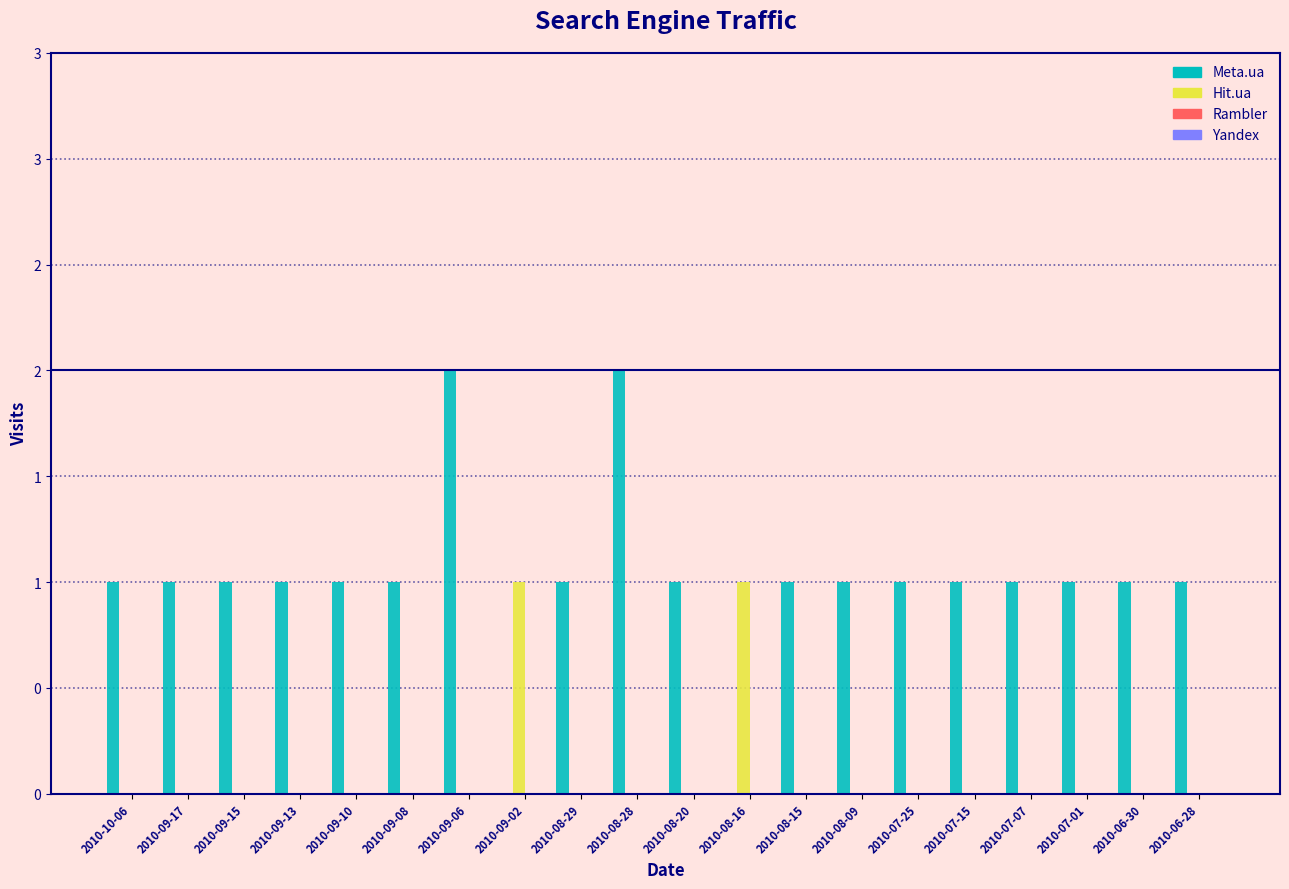

Rank the categories by Meta.ua value from lowest to highest.

2010-09-02, 2010-08-16, 2010-10-06, 2010-09-17, 2010-09-15, 2010-09-13, 2010-09-10, 2010-09-08, 2010-08-29, 2010-08-20, 2010-08-15, 2010-08-09, 2010-07-25, 2010-07-15, 2010-07-07, 2010-07-01, 2010-06-30, 2010-06-28, 2010-09-06, 2010-08-28